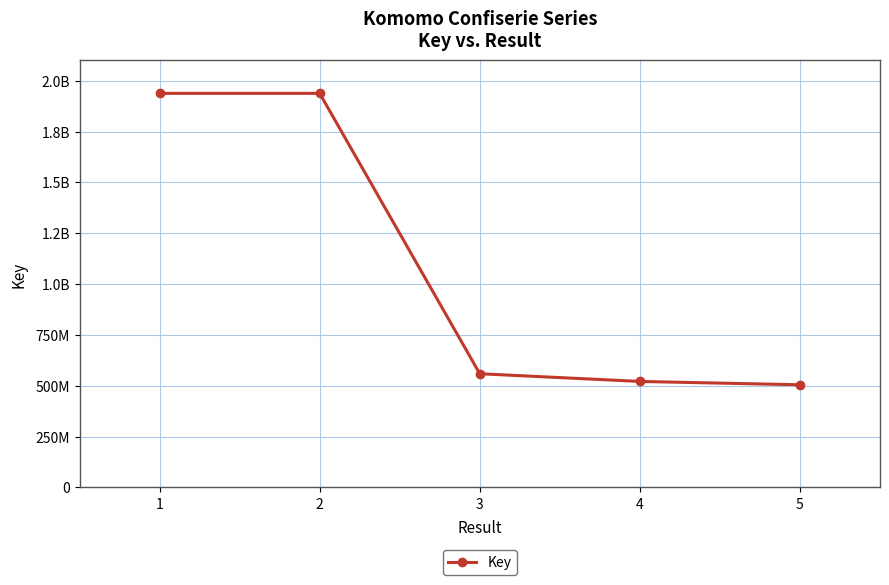

Does the chart have visible grid lines?

Yes